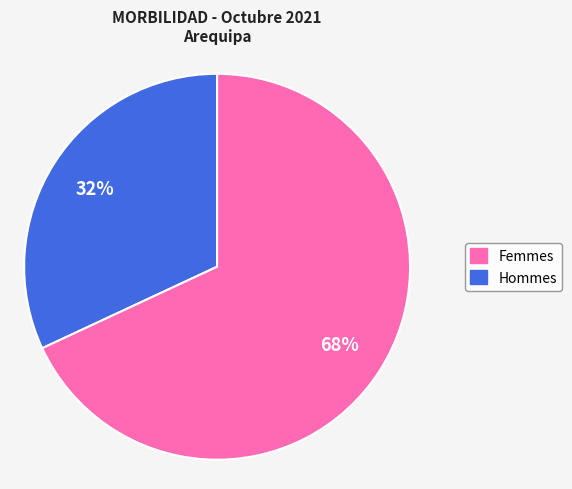

Does any single category account for the majority?

Yes